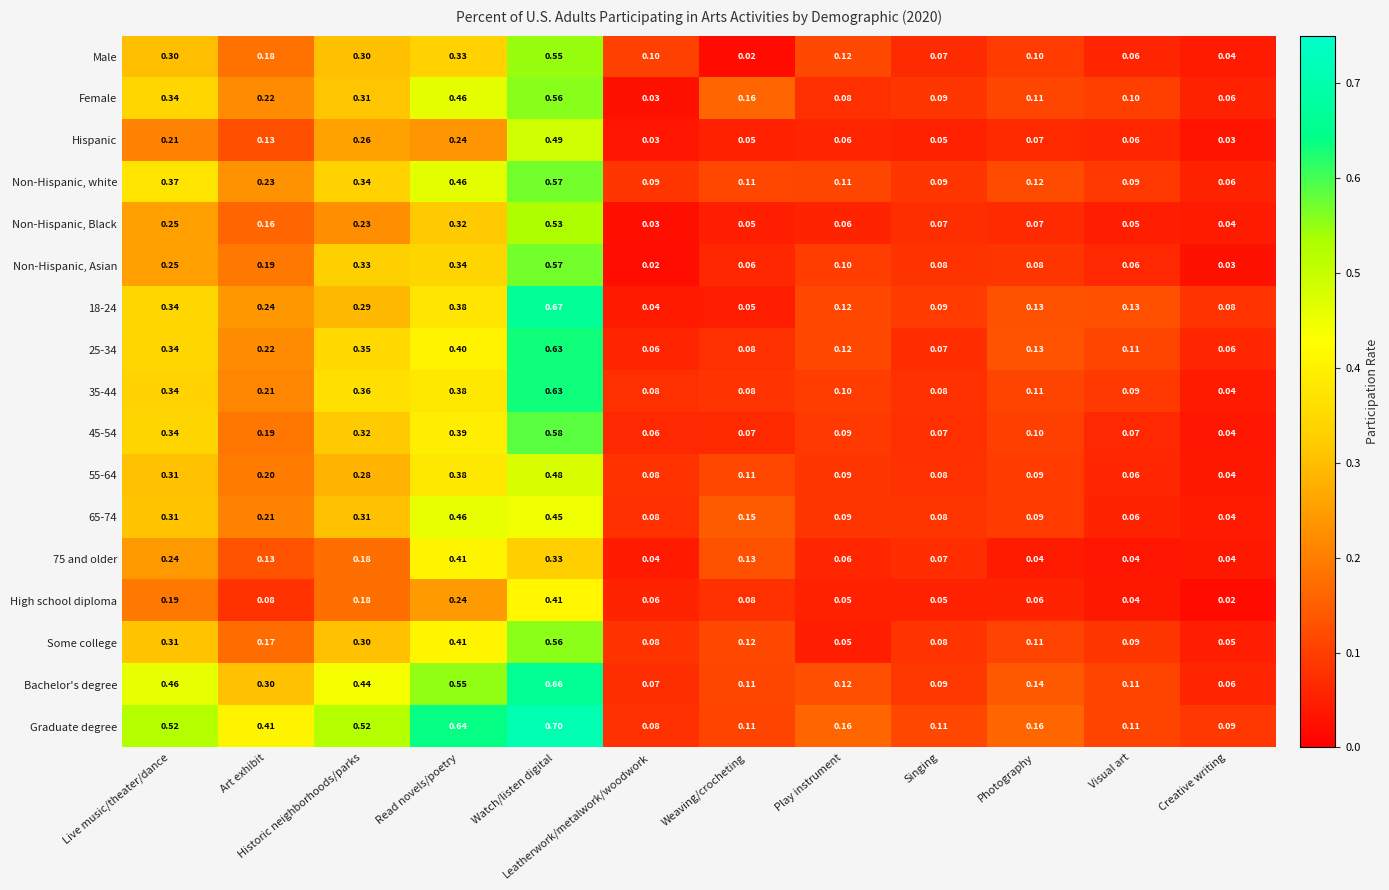

Which series has the widest spread of values?

18-24